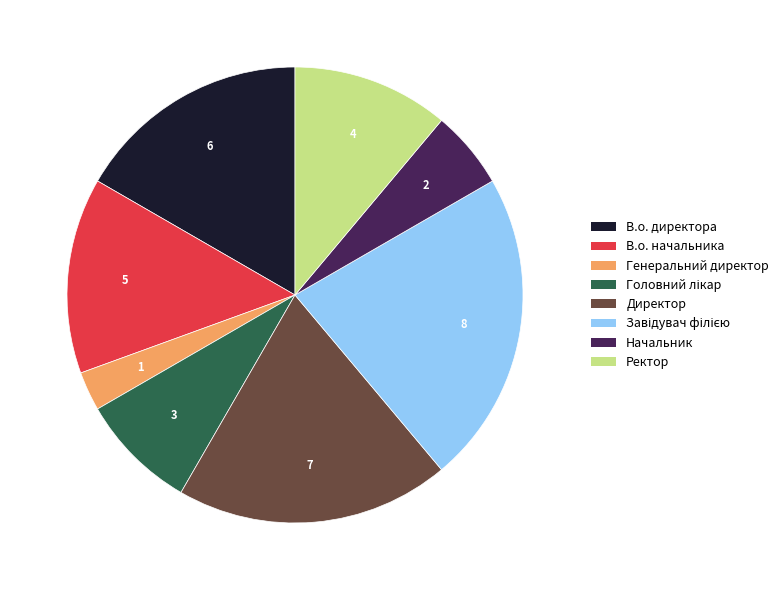

What is the smallest slice in the pie chart?

Генеральний директор